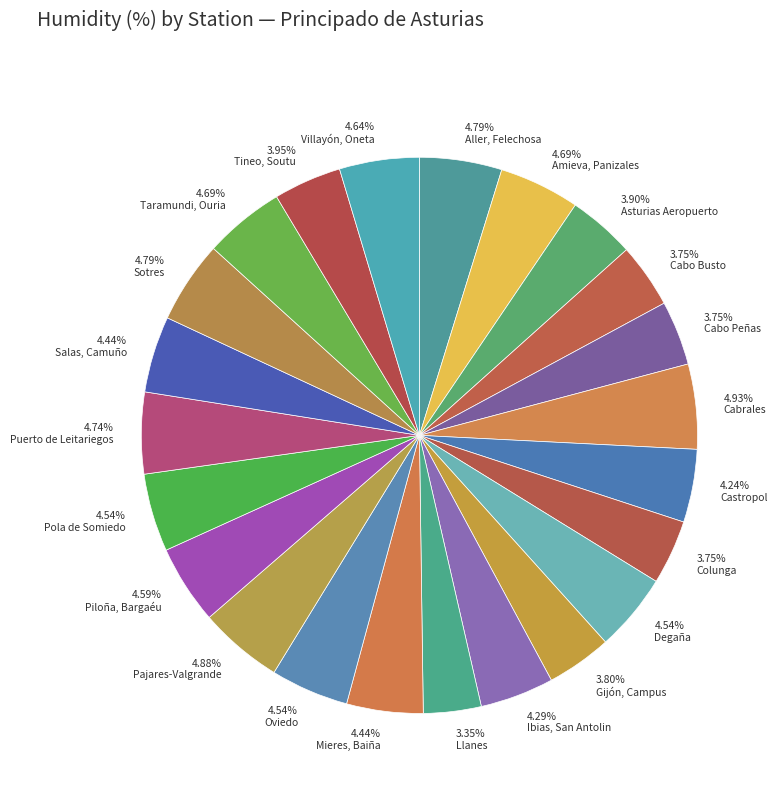

Does 3.90% Asturias Aeropuerto account for over 50% of the chart?

No